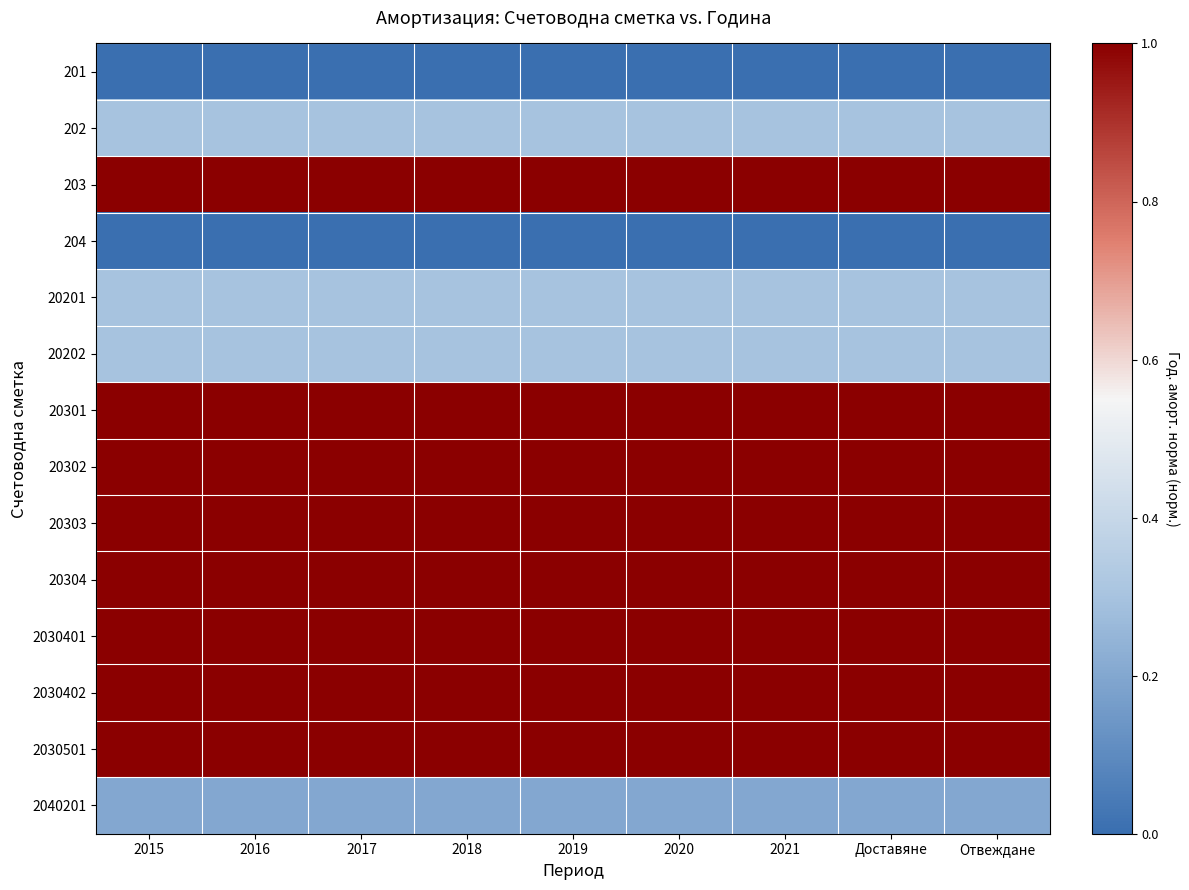

Count the number of data series in this chart.

14